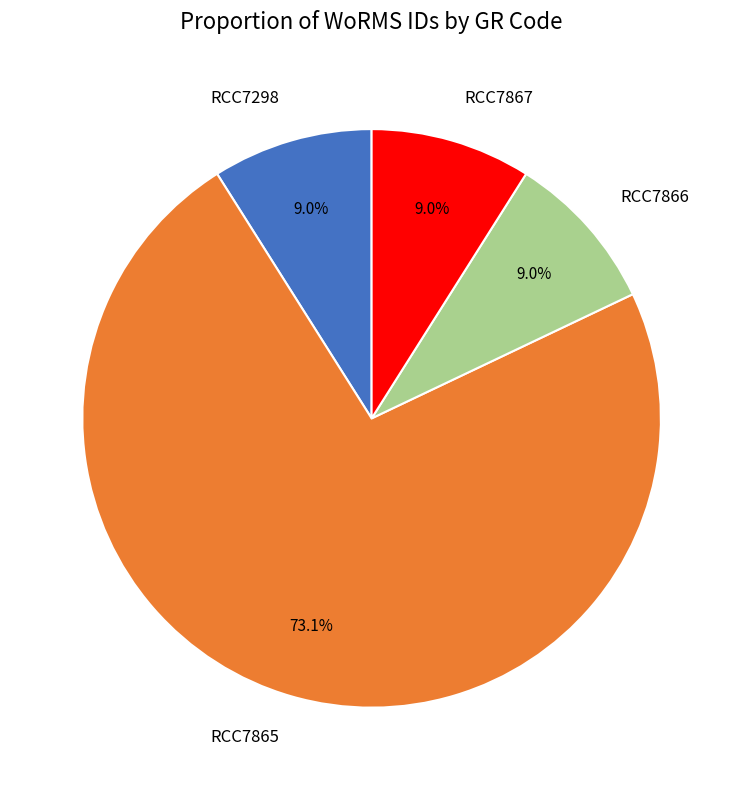

True or false: RCC7866 accounts for 9% of the total.

True